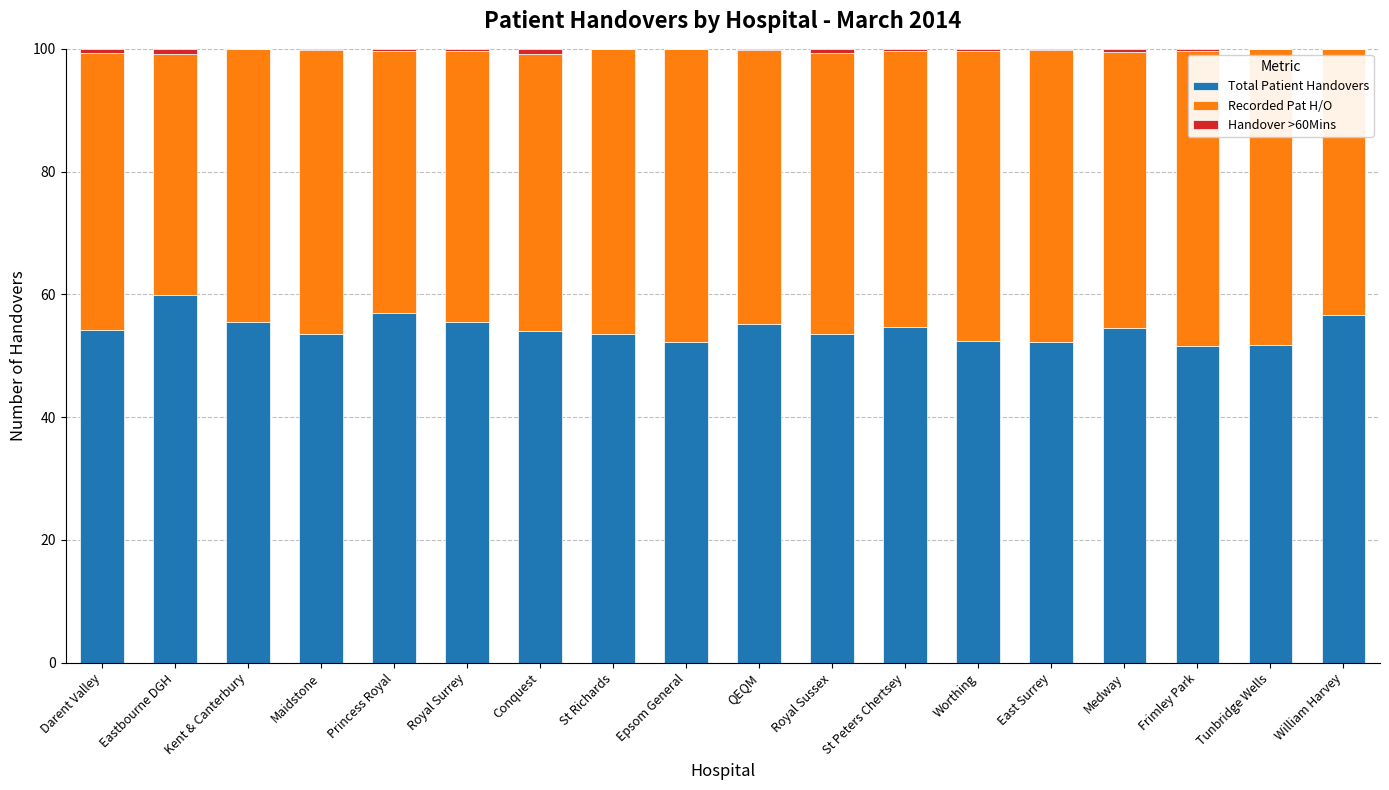

Is it true that Total Patient Handovers equals 54.6 at St Peters Chertsey?

True